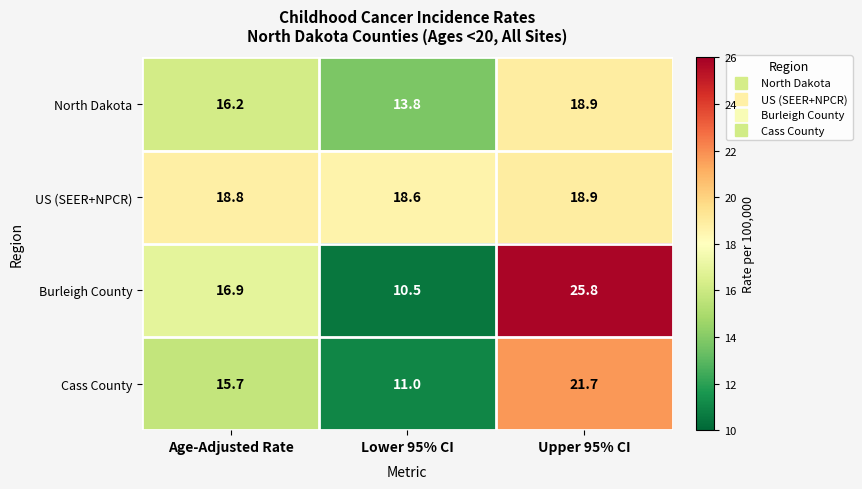

Which category has the highest value across all series?

Upper 95% CI